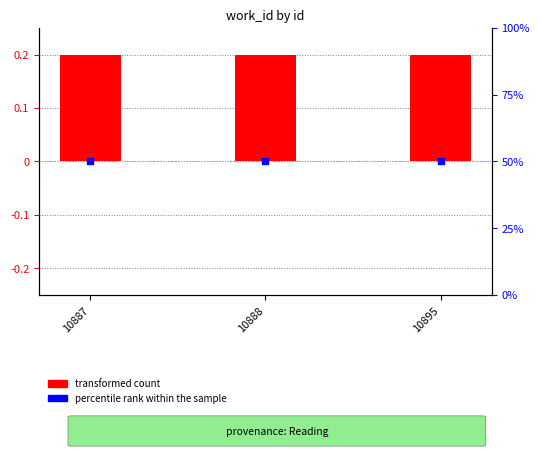

What are all the series names shown in the legend?

transformed count, percentile rank within the sample